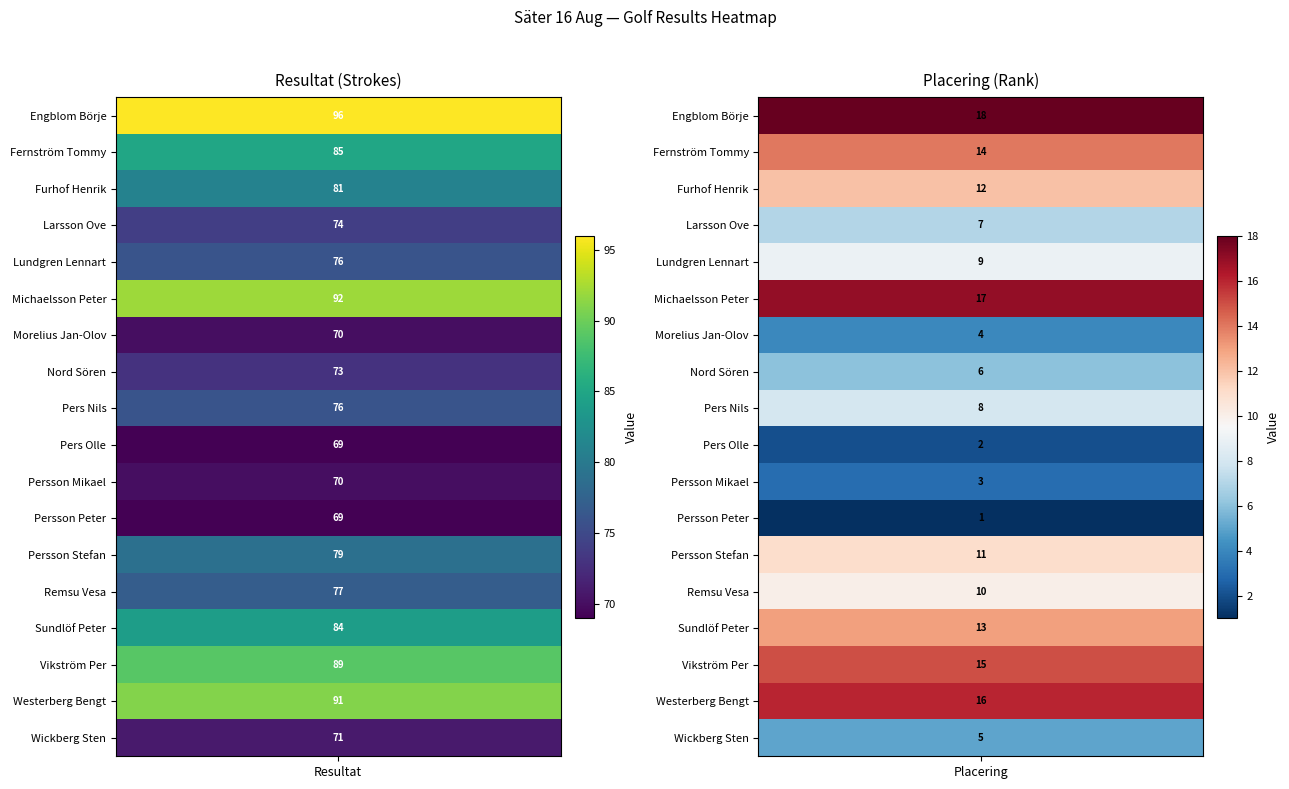

What is the sum of the resultat values at 6 and 13?

147